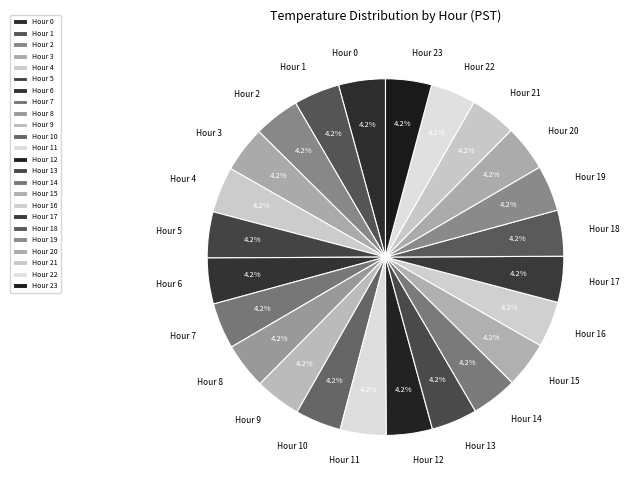

Do Hour 1 and Hour 8 together represent more than half of the pie?

No